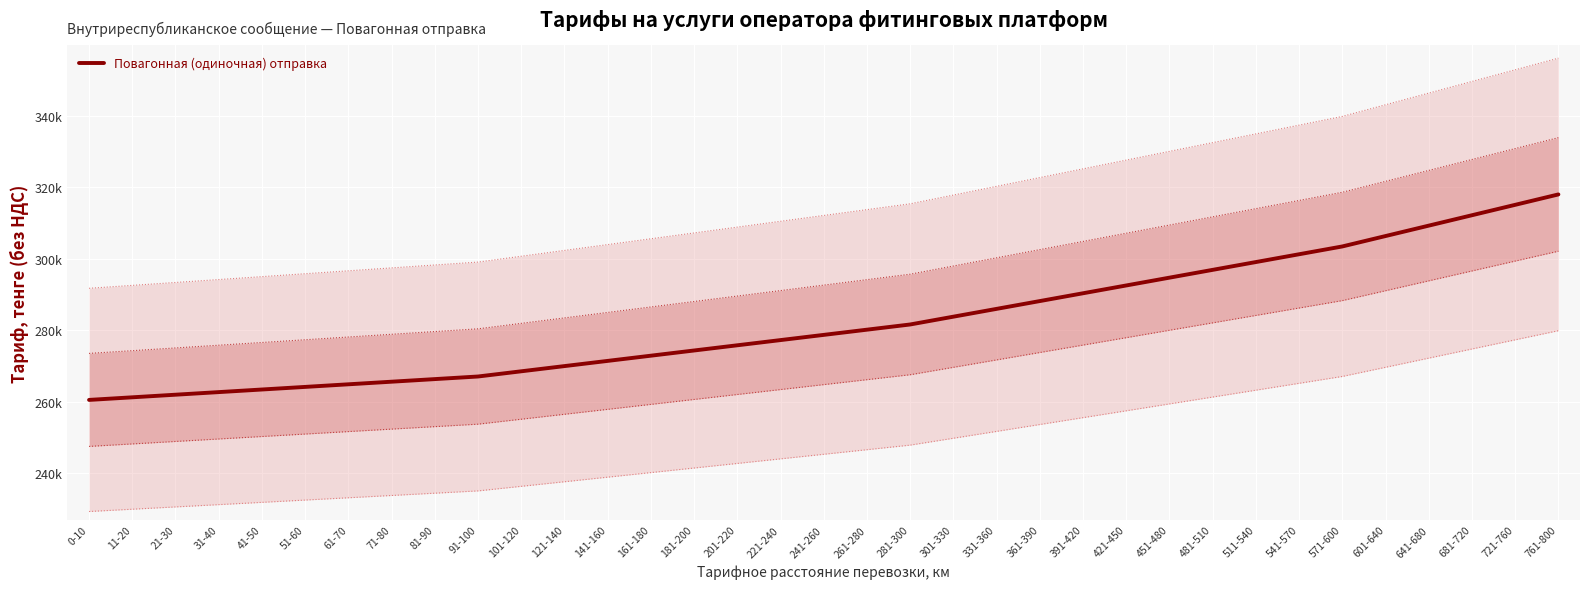

Reading right to left, what are all the values shown in this chart?

318032.4	315118.4	312204.4	309290.4	306376.4	303462.4	301276.9	299091.4	296905.9	294720.4	292534.9	290349.4	288163.9	285978.4	283792.9	281607.4	280150.4	278693.4	277236.4	275779.4	274322.4	272865.4	271408.4	269951.4	268494.4	267037.4	266308.9	265580.4	264851.9	264123.4	263394.9	262666.4	261937.9	261209.4	260480.9